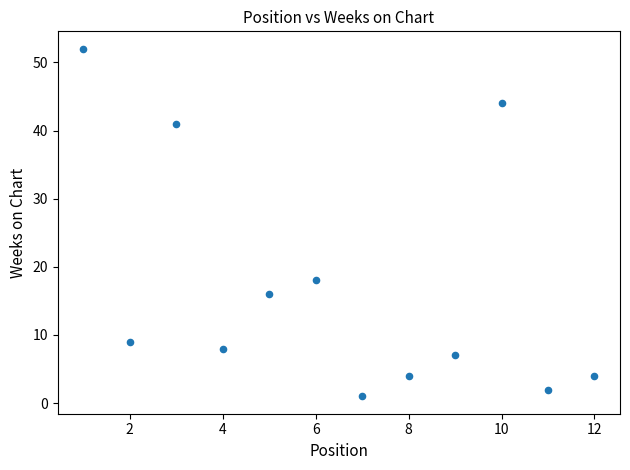

What Y value in the scatter plot is closest to 26?

18